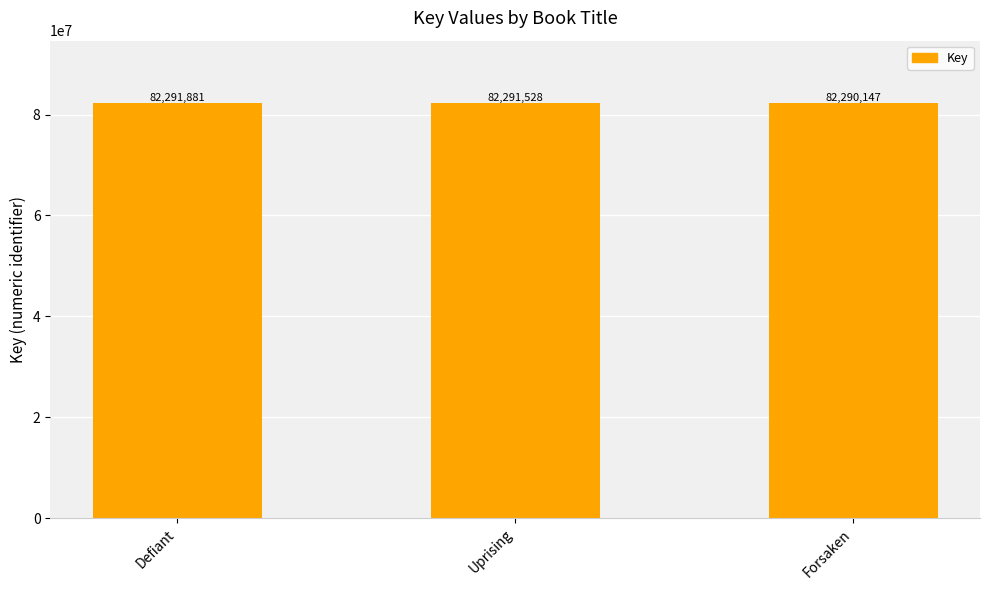

Reading left to right, list all the values displayed in this chart.

Defiant=82291881	Uprising=82291528	Forsaken=82290147